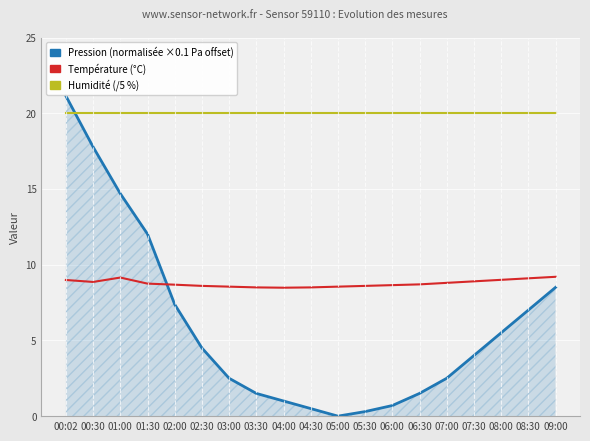

How many lines are shown in the chart?

3